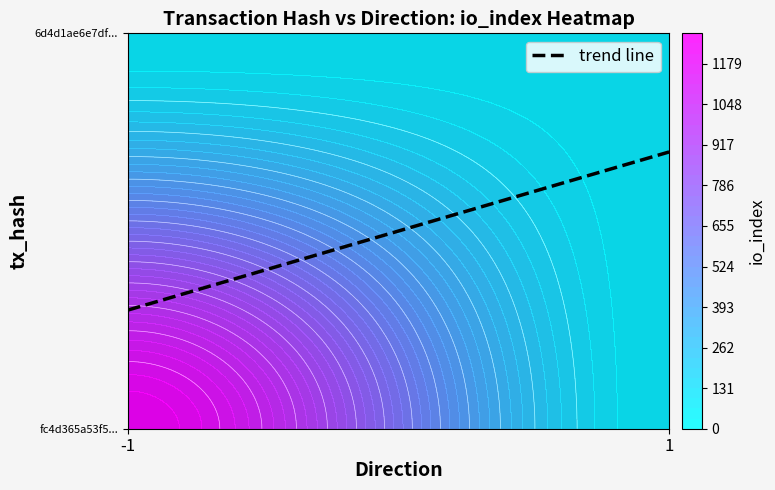

What is the difference between the maximum and minimum values in the 6d4d1ae6e7df2dbc61252acfe30563c7e384636 series?

8